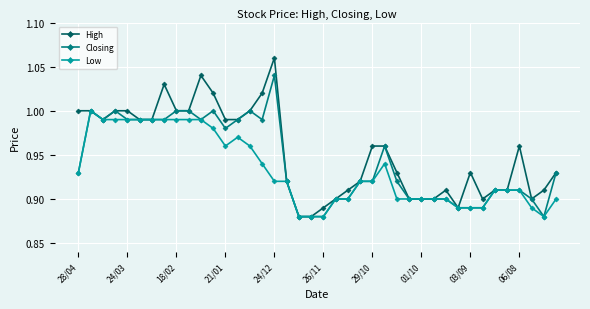

What are all the series names shown in the legend?

High, Closing, Low